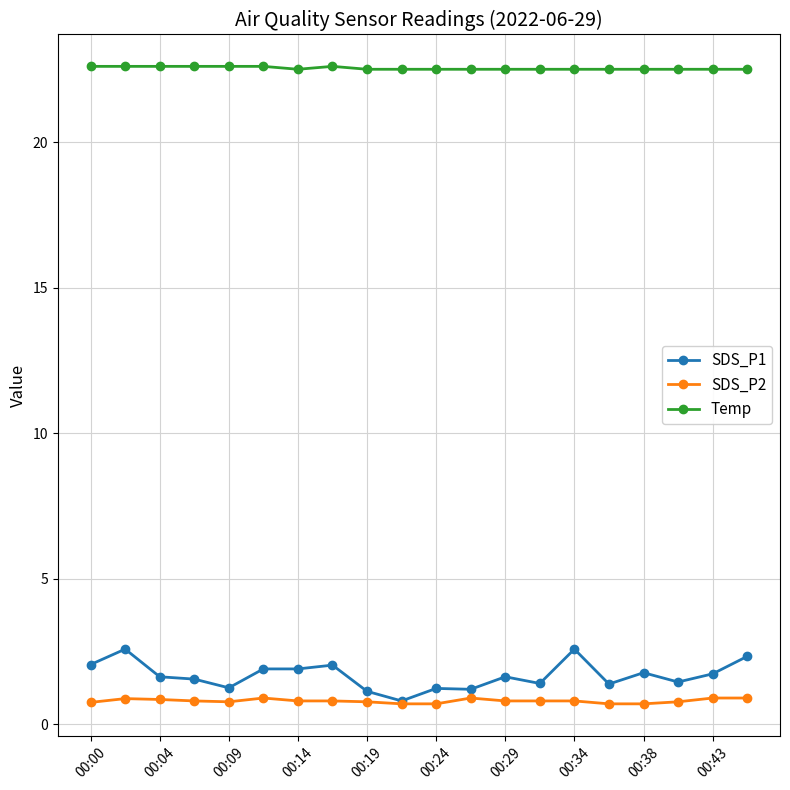

What is the maximum value for SDS_P2?

0.9